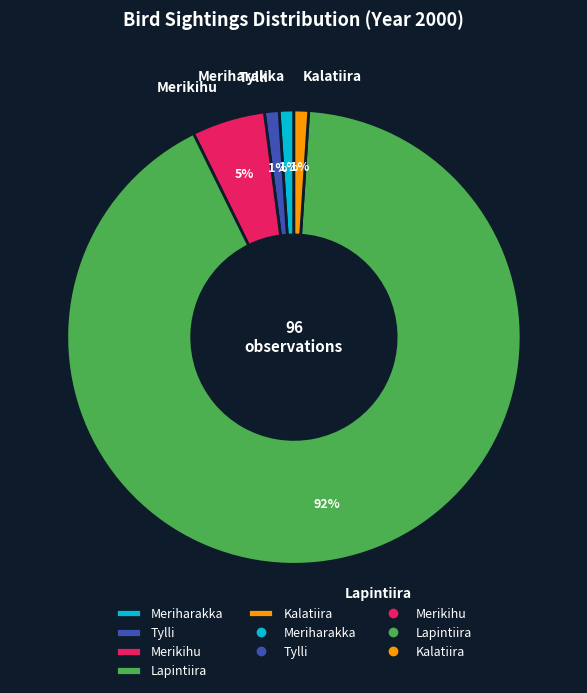

To the nearest percent, what percentage of the pie is Lapintiira?

92%